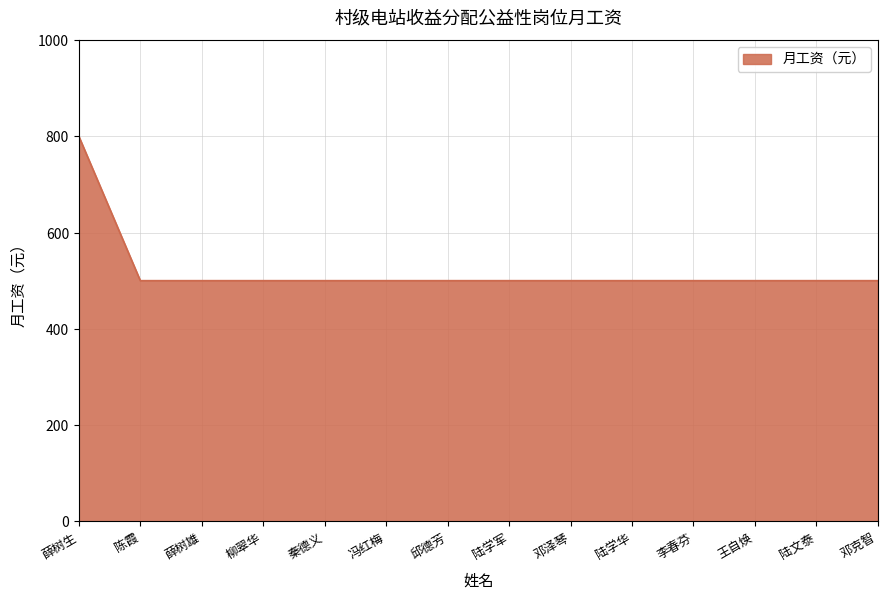

Reading right to left, what are all the values shown in this chart?

邓克智=500	陆文泰=500	王自焕=500	李春芬=500	陆学华=500	邓泽琴=500	陆学军=500	邱德芳=500	冯红梅=500	秦德义=500	柳翠华=500	薛树雄=500	陈霞=500	薛树生=800